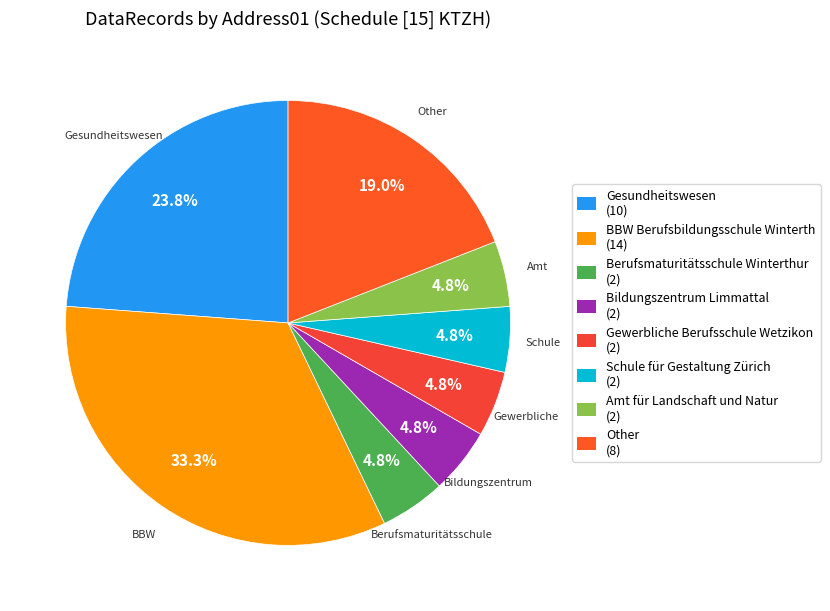

Is it true that BBW Berufsbildungsschule Winterth is 33% of the pie?

True